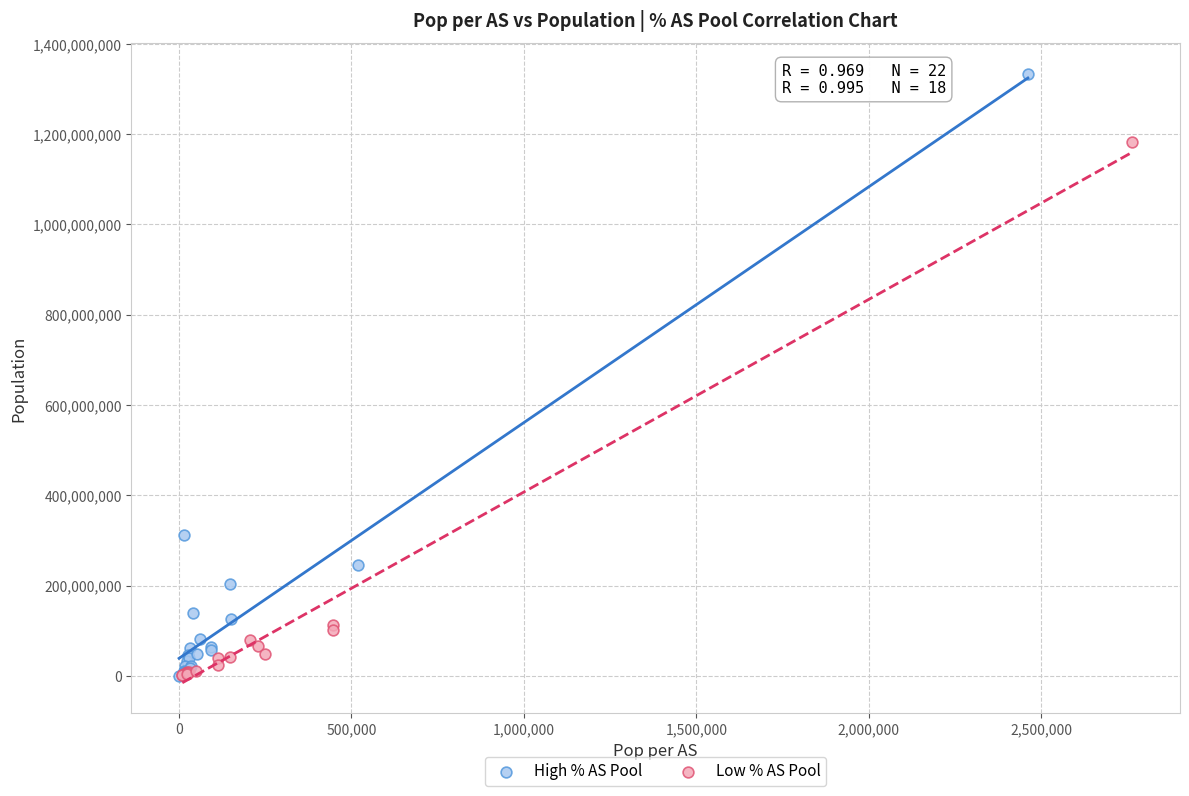

Which series has the largest Y range (max minus min)?

High % AS Pool